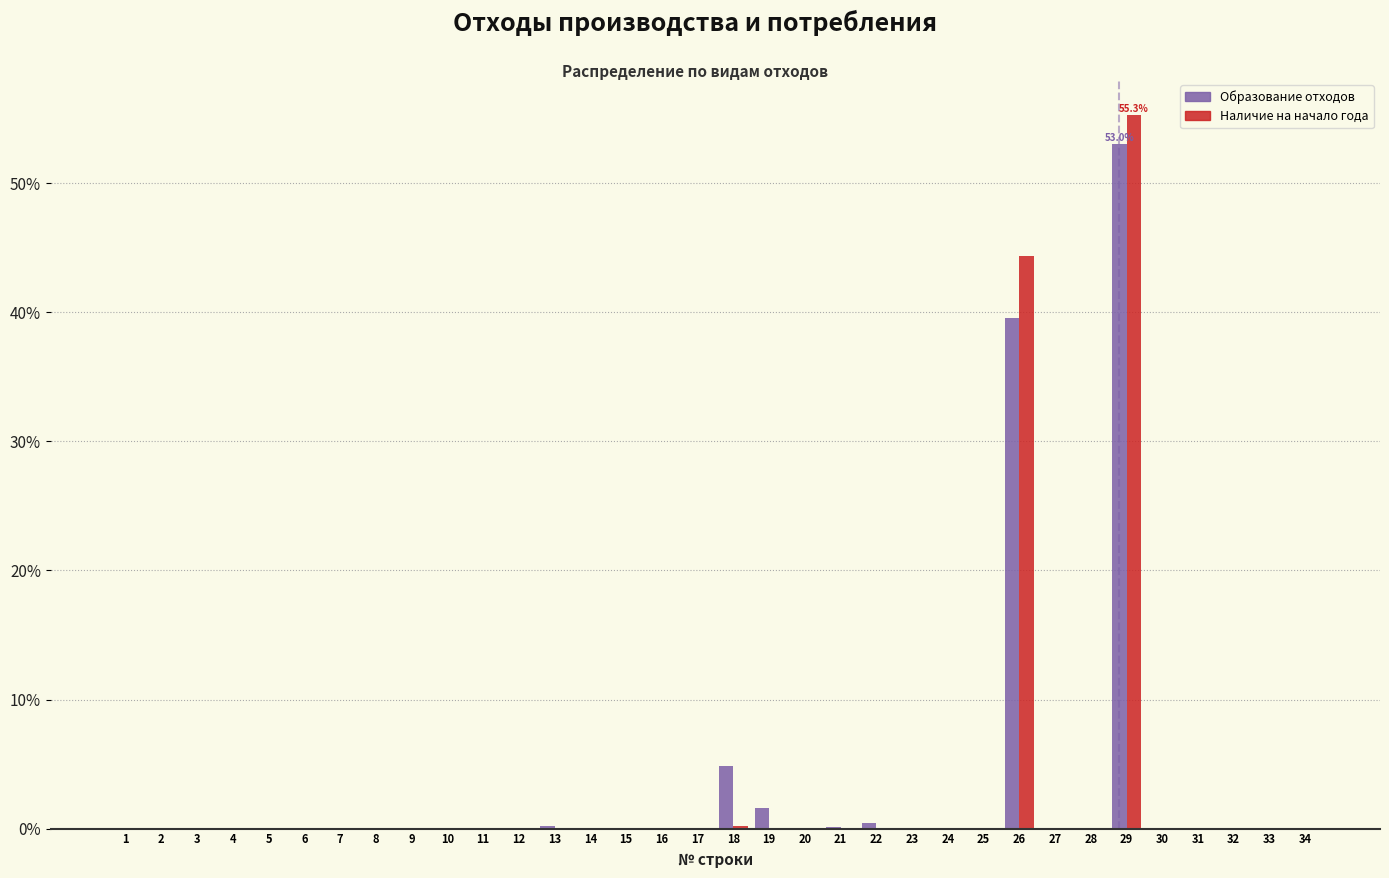

At which category is the sum across all series the highest?

29